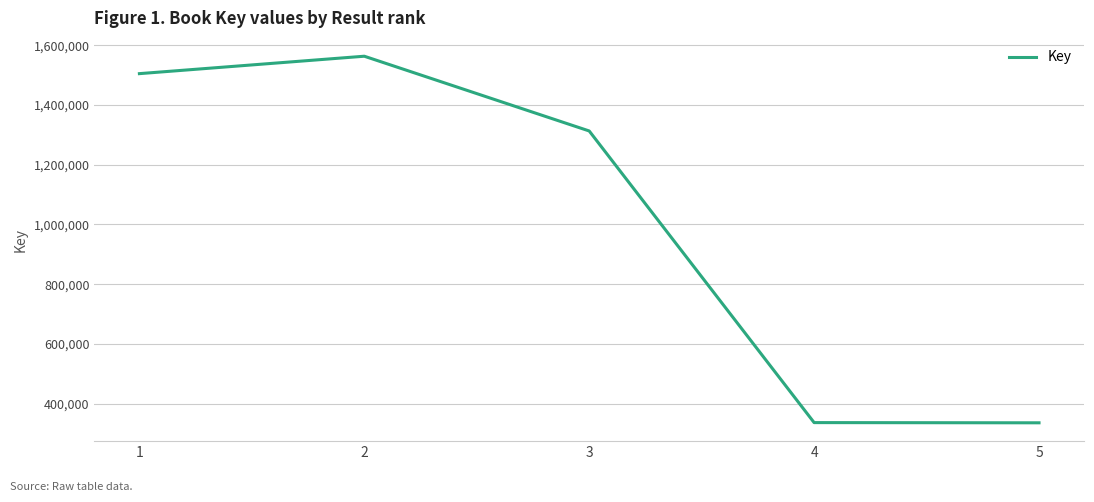

What is the difference between the maximum and minimum values?

1227253